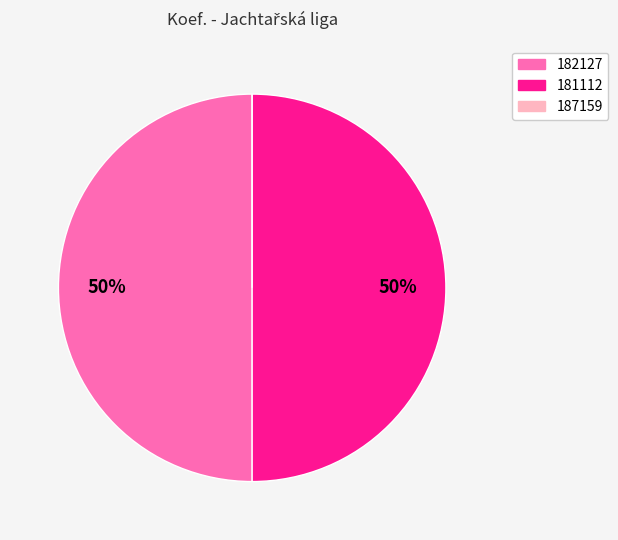

To the nearest percent, what is the difference between the largest and smallest slice percentages?

50%